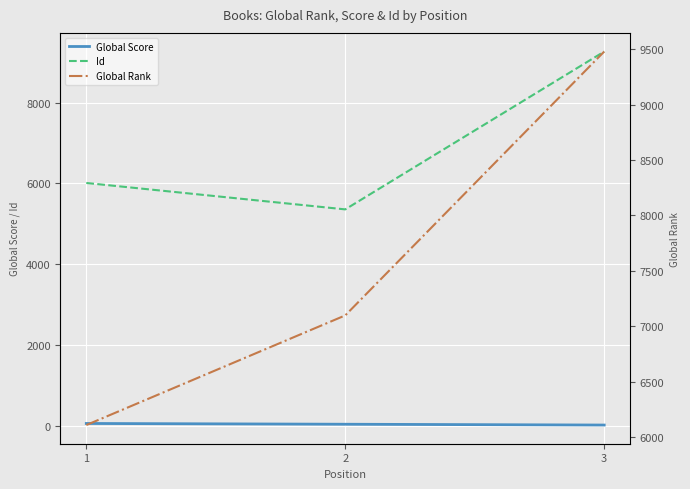

What is the difference between the Id values at 1 and 2?

653